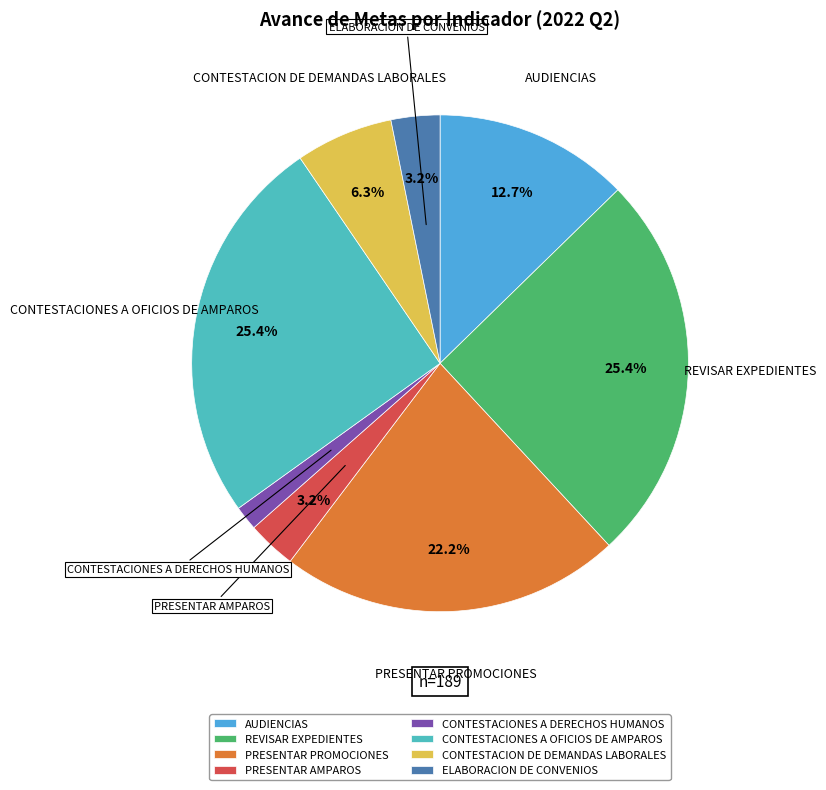

Is there any slice that represents more than half of the pie?

No